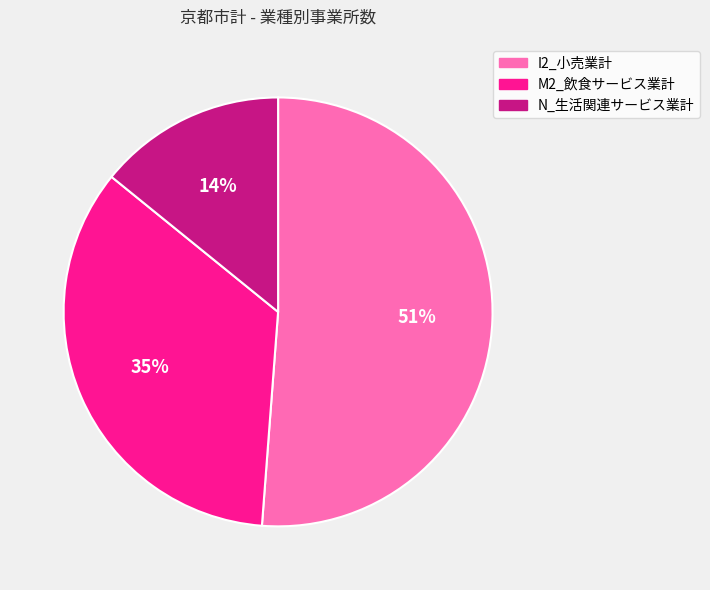

To the nearest percent, what portion does I2_小売業計 represent?

51%